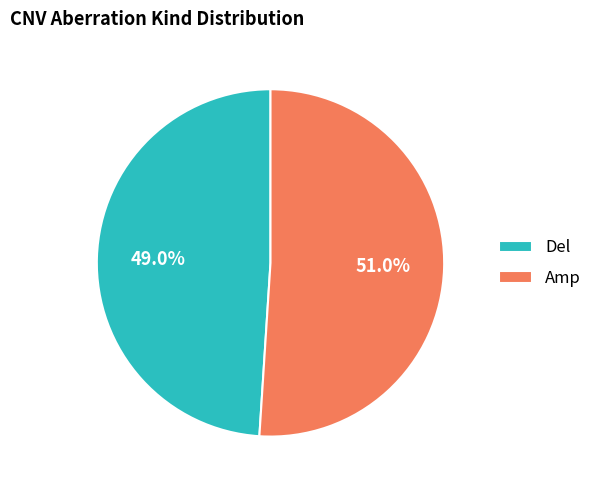

Count the number of slices in the pie.

2